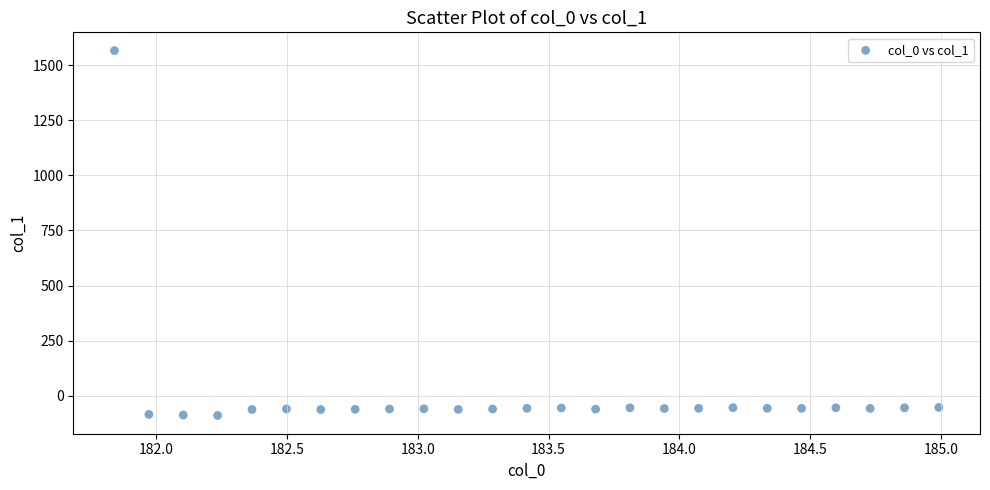

What is the range of X values (max minus min)?

3.1